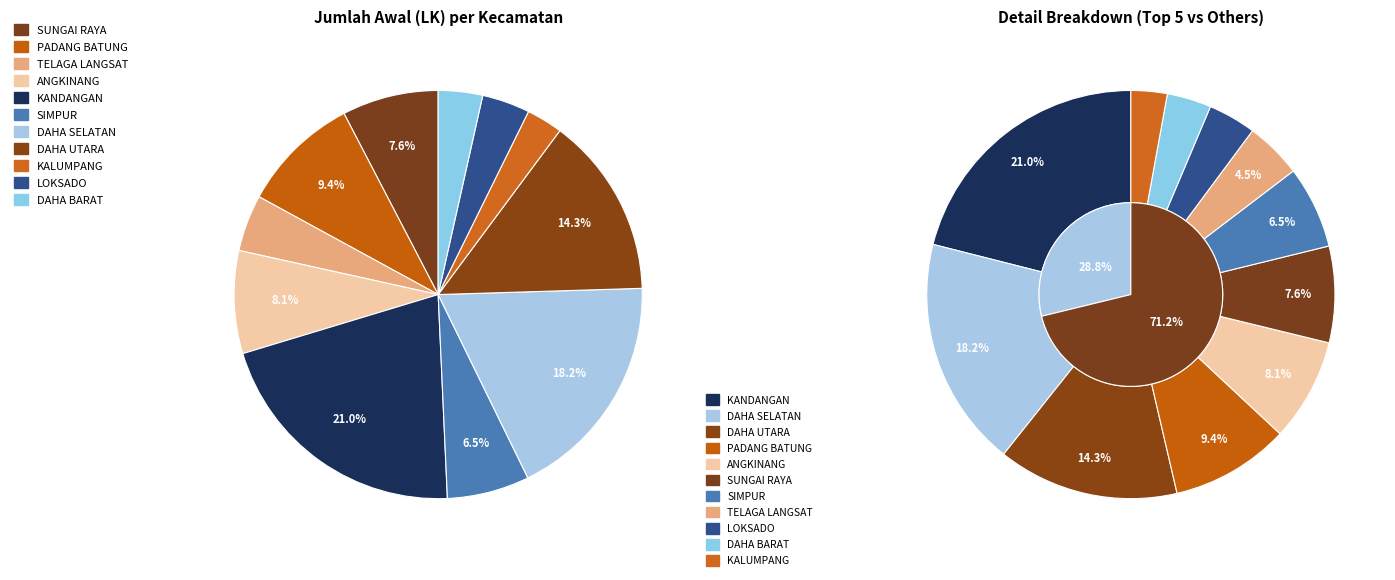

What portion of the pie excludes DAHA UTARA?

85.7%